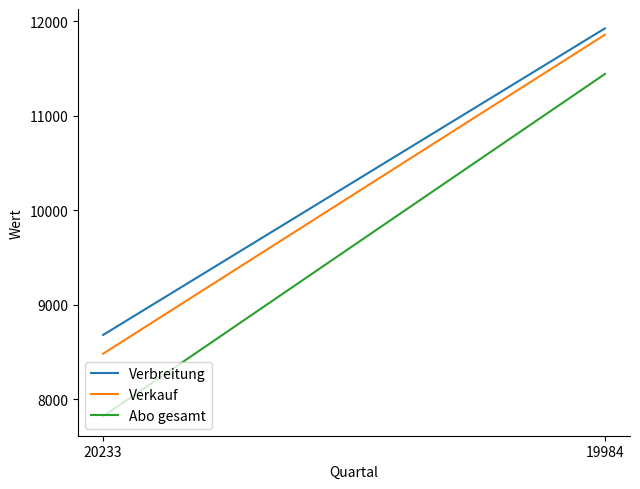

What is the average value of the Abo gesamt series?

9632